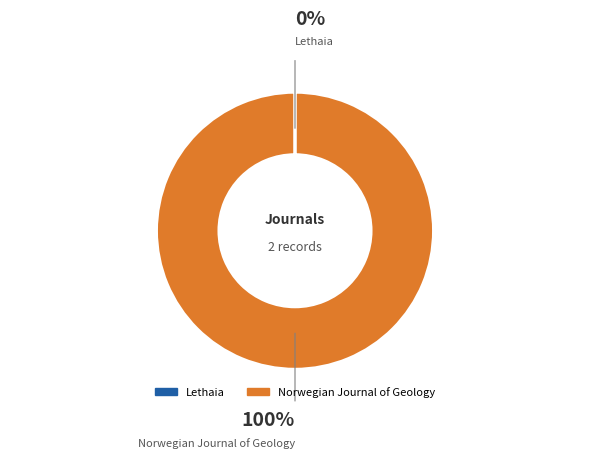

What is the largest slice in the pie chart?

Norwegian Journal of Geology